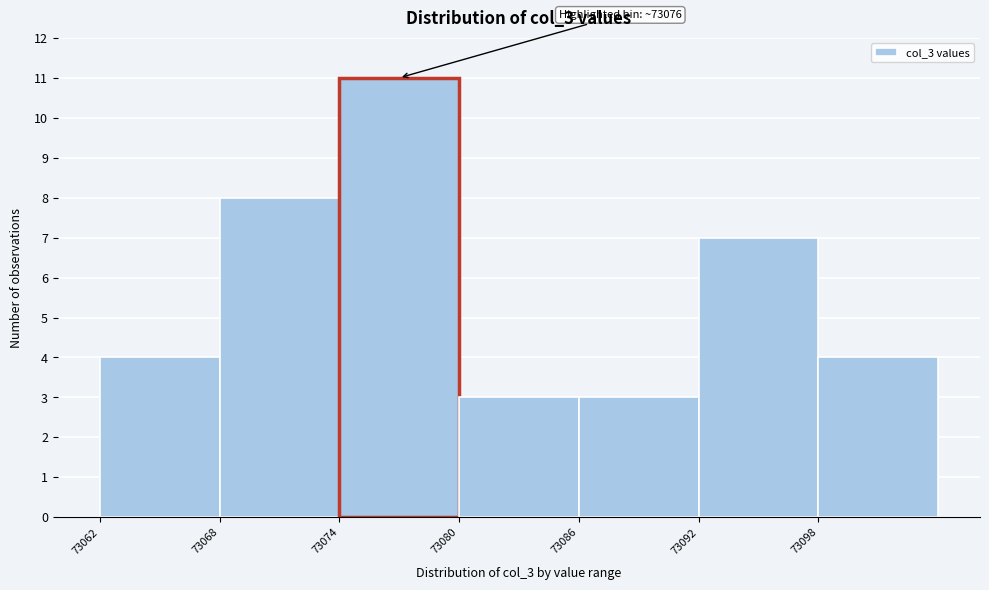

Over which range of the x-axis is the bar tallest?

73074 to 73080